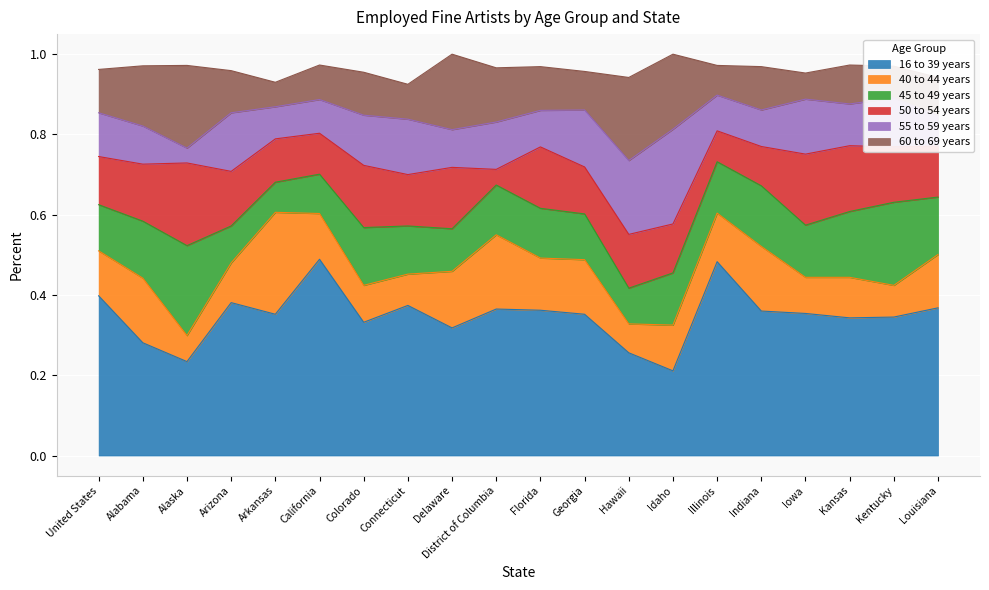

The 45 to 49 years series shows 0.1 at Arkansas. True or false?

True